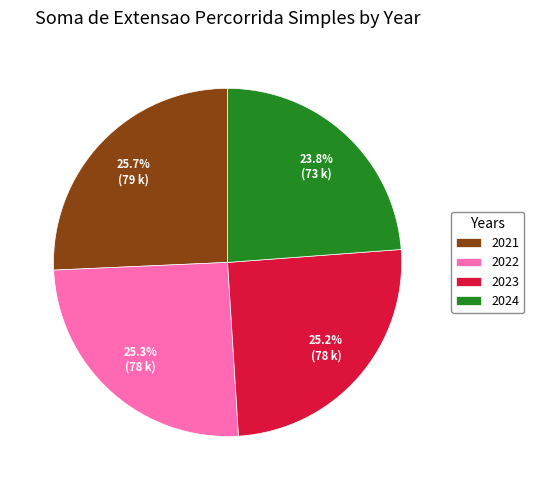

To the nearest percent, what is the combined percentage of 2023 and 2021?

51%